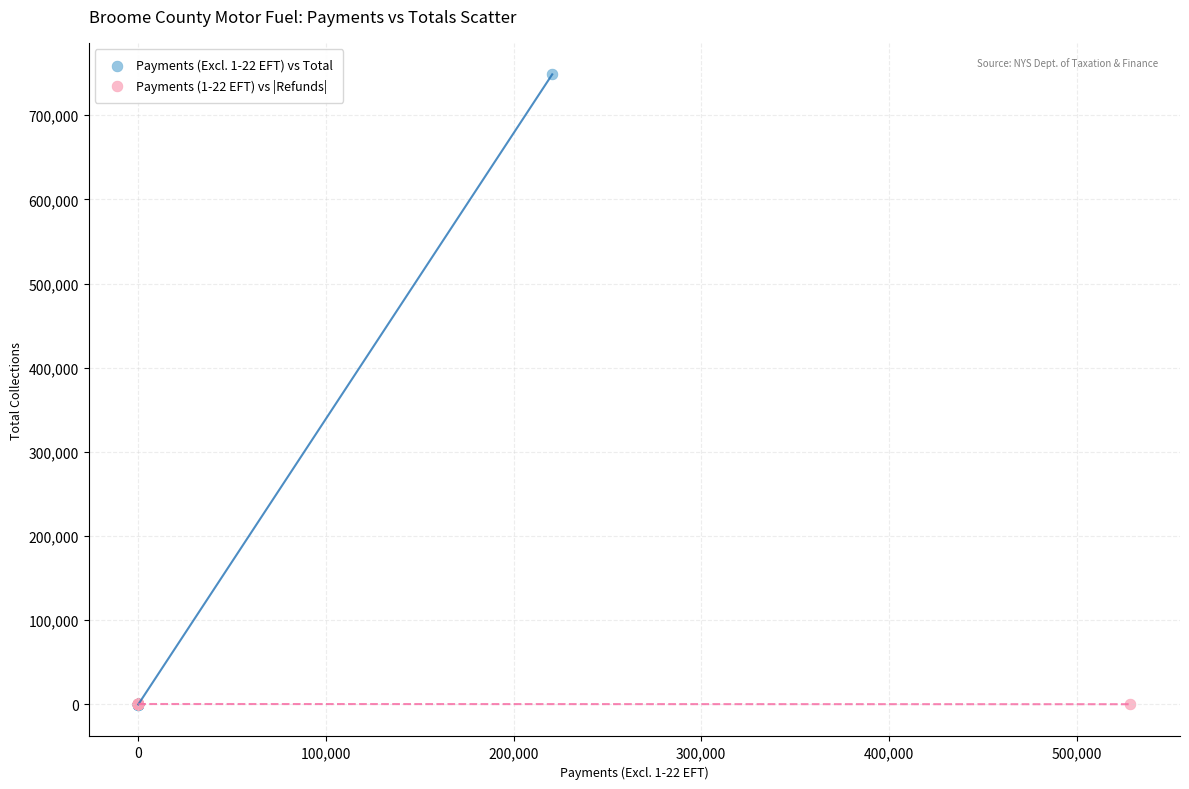

Which series has the largest Y range (max minus min)?

Payments (Excl. 1-22 EFT) vs Total